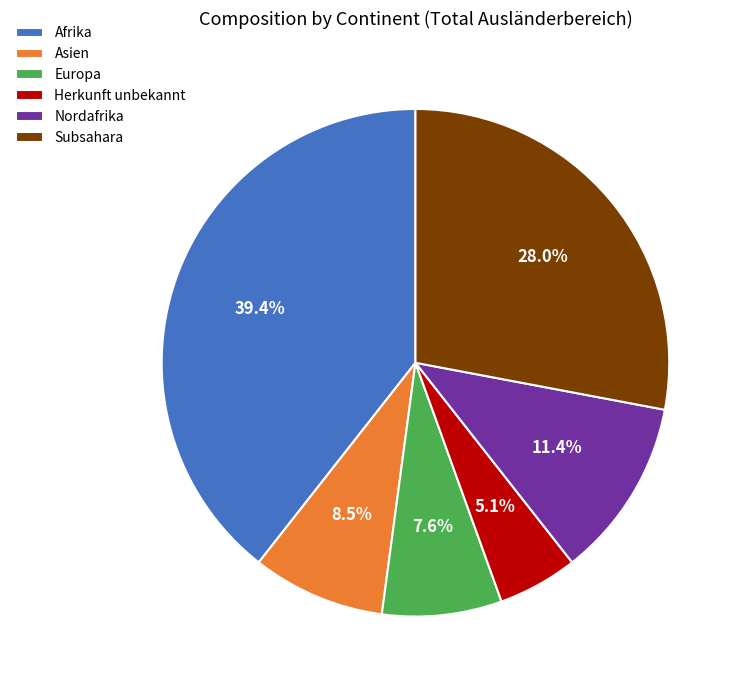

Rank the categories by value from lowest to highest.

Herkunft unbekannt, Europa, Asien, Nordafrika, Subsahara, Afrika